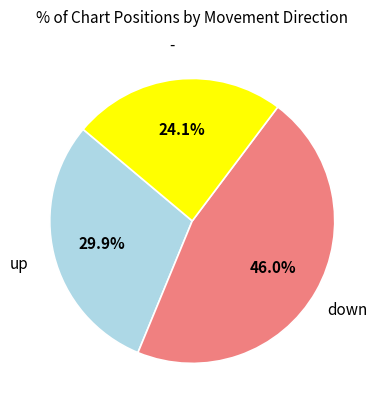

Is there any slice that represents more than half of the pie?

No